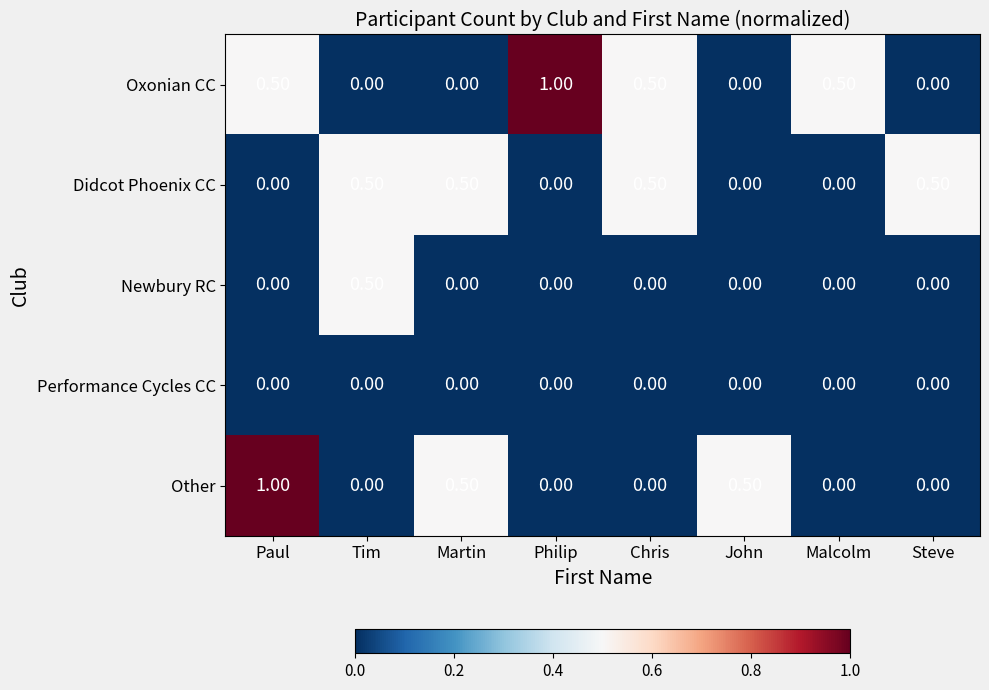

What is the spread (max minus min) of values at Paul?

1.0